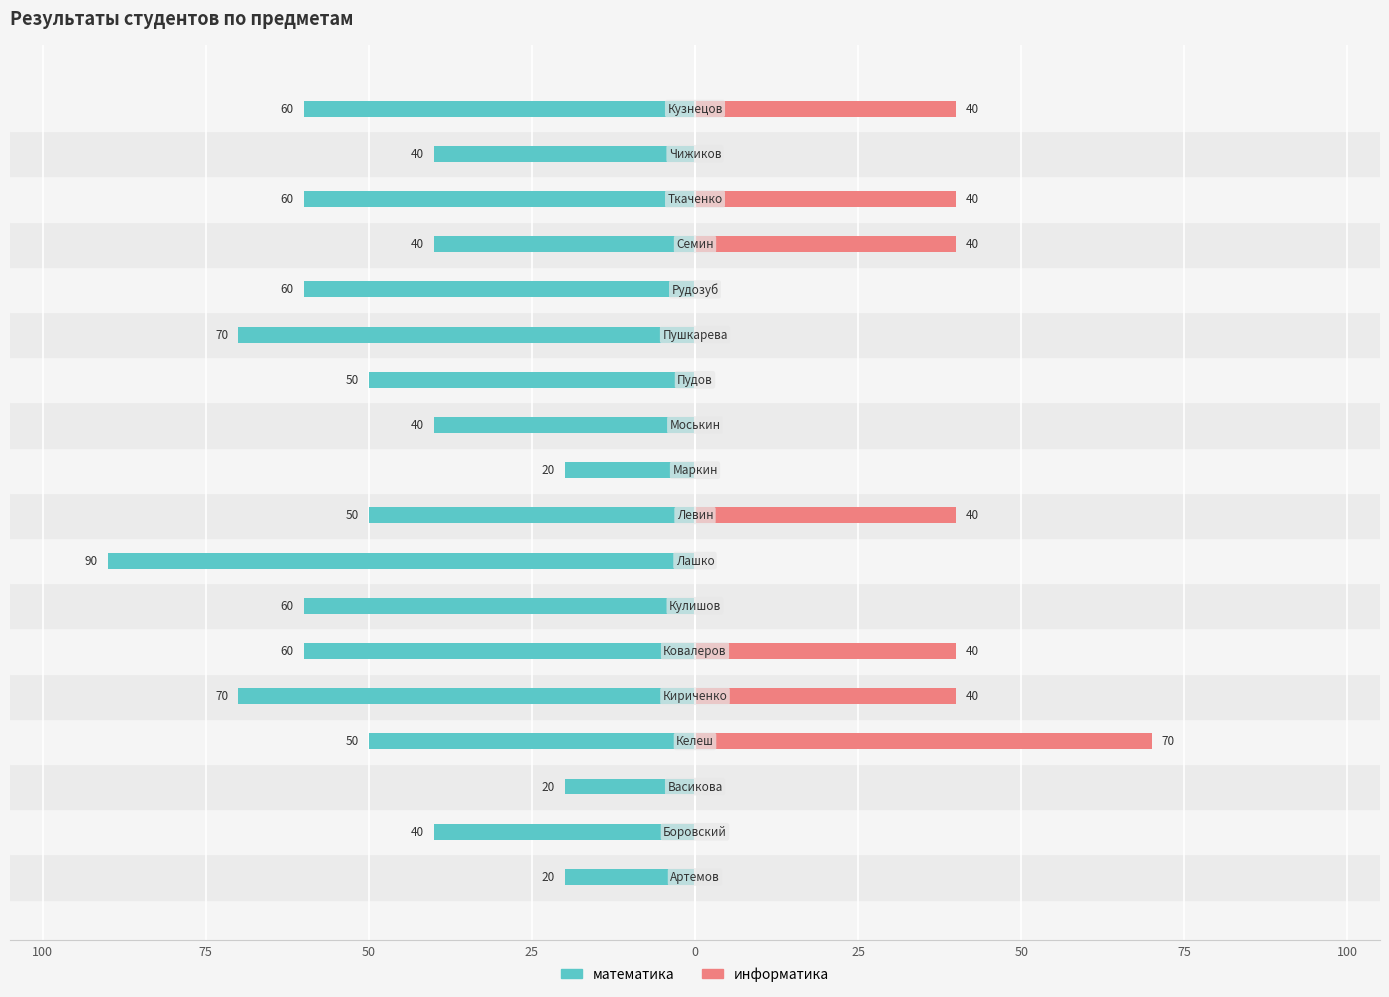

How many distinct data groups are displayed?

2